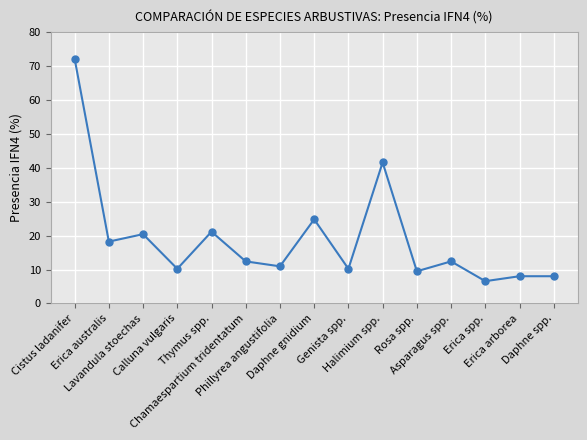

What is the value of the 8th point from the left?

24.8